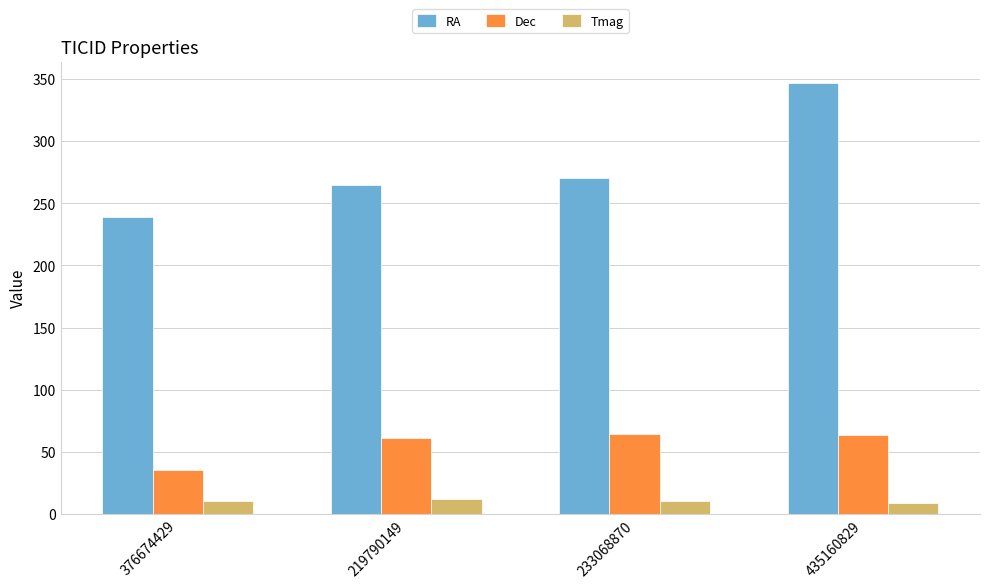

List the series in order of their peak value, highest first.

RA, Dec, Tmag